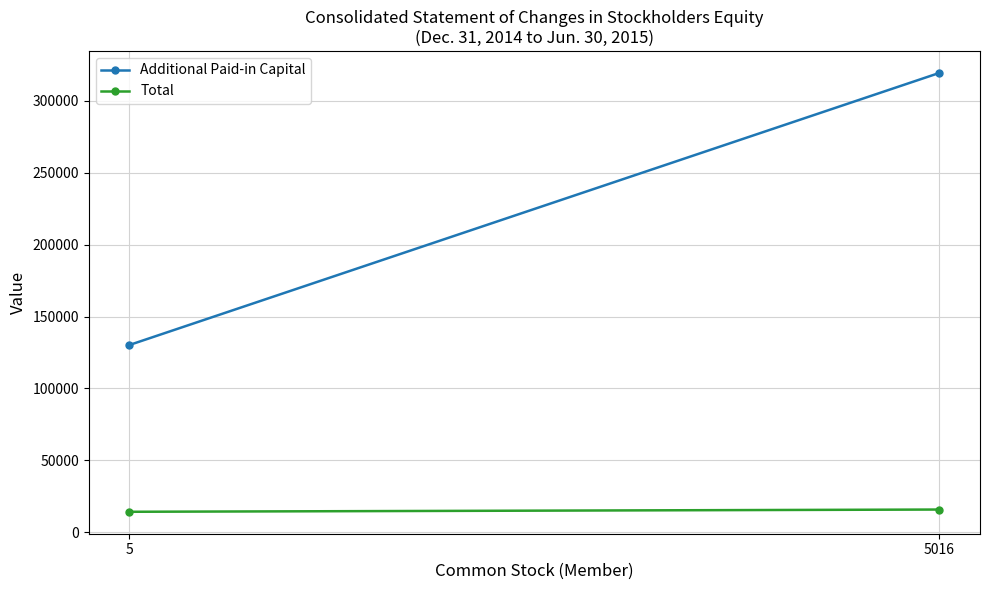

List the series in order of their overall mean, highest first.

Additional Paid-in Capital, Total